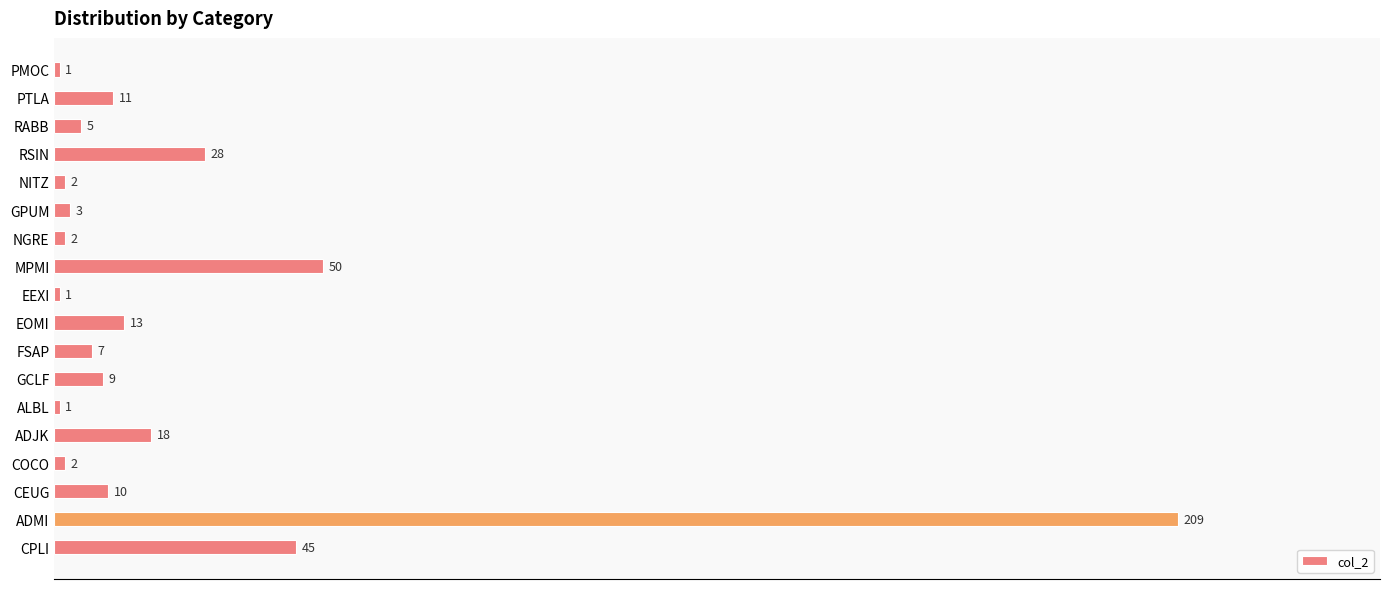

Where is the data nearest to the value 105?

MPMI